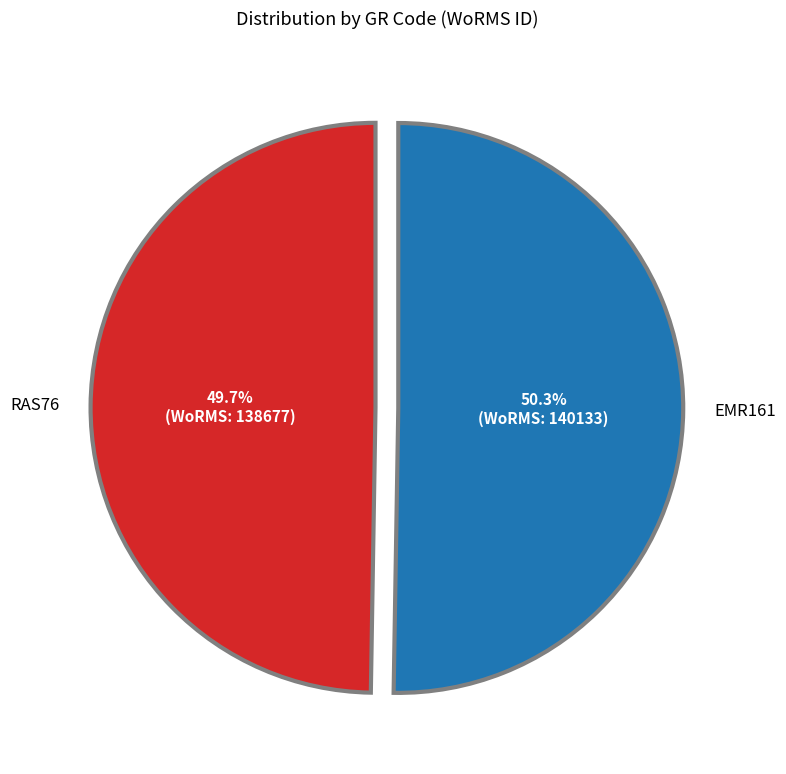

Rank the categories by value from lowest to highest.

RAS76, EMR161